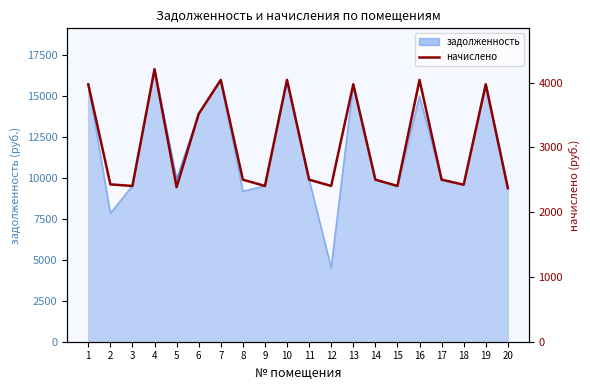

True or false: there are more than 1 points higher than both neighbors.

True